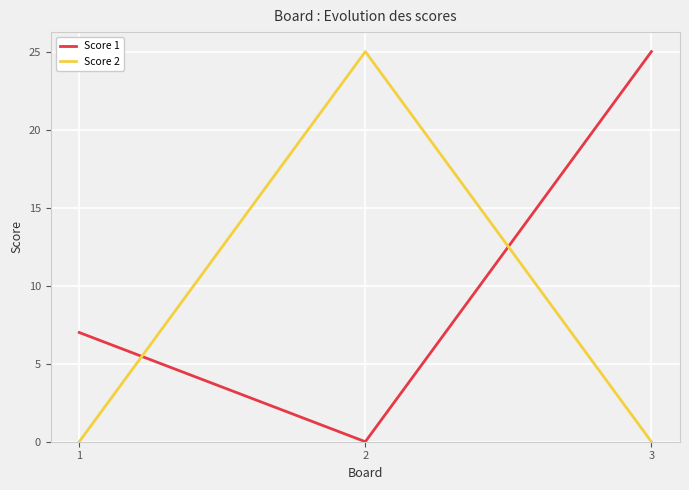

The Score 2 series shows -15 at 3. True or false?

False